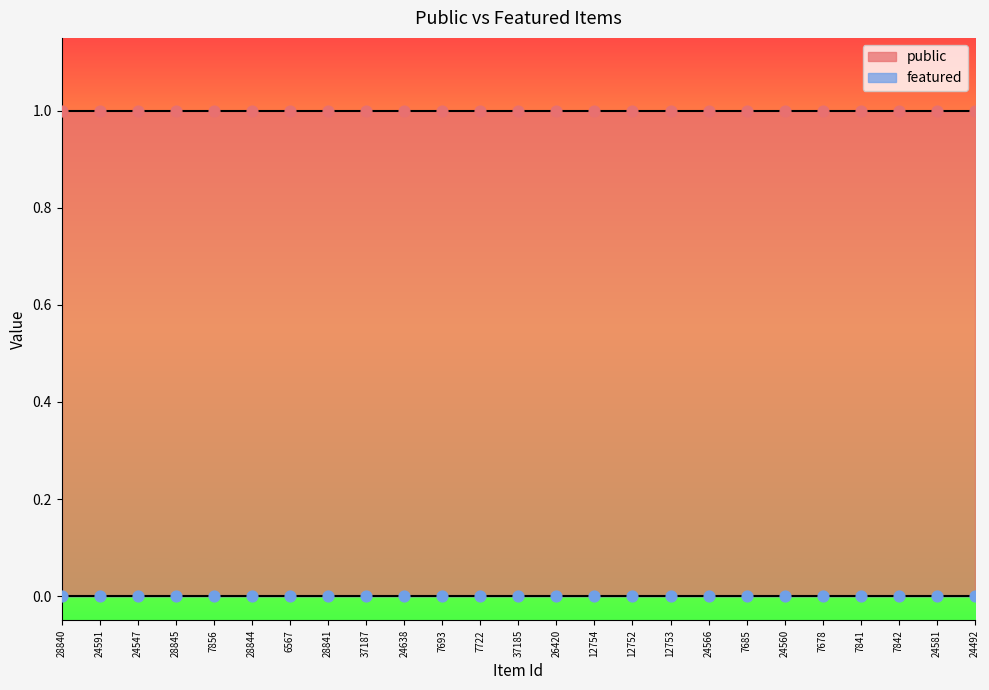

Which series contains the lowest Y value?

featured